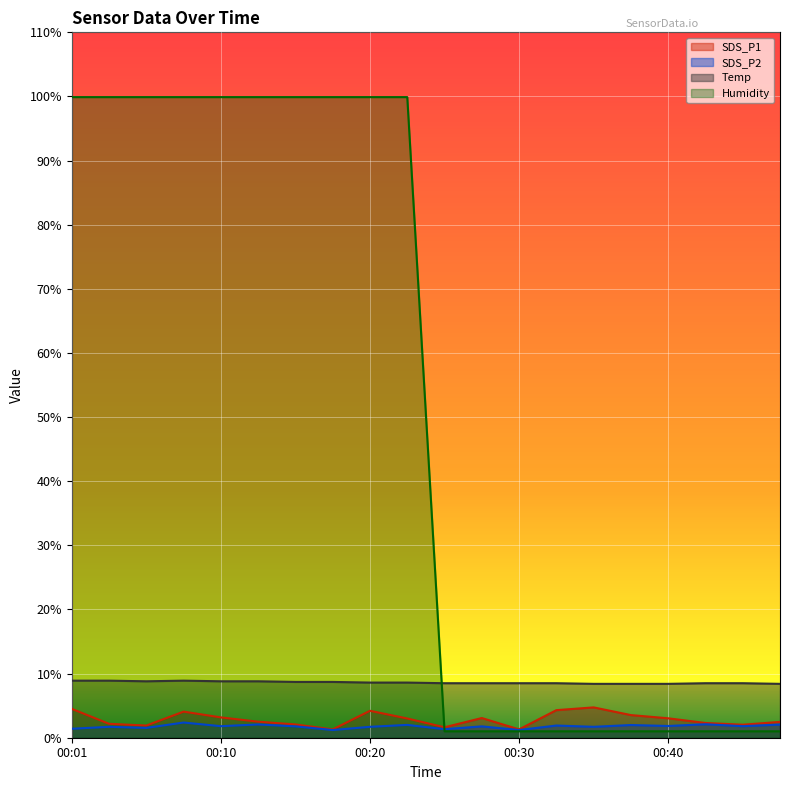

Is the value of SDS_P2 at 00:35 greater than the value of SDS_P1 at 00:47?

No